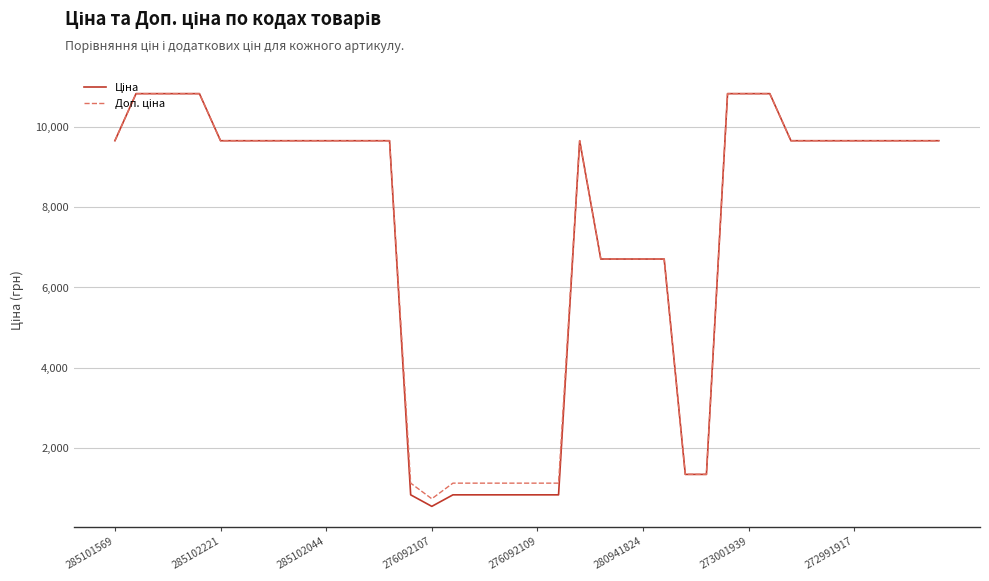

Does the chart display data point markers on the line(s)?

No